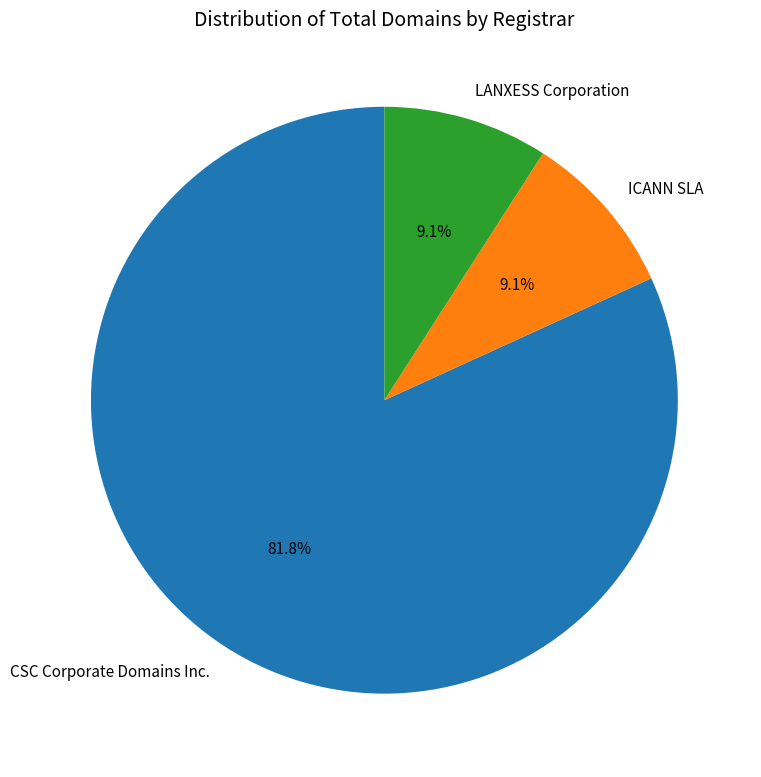

Count the number of slices in the pie.

3